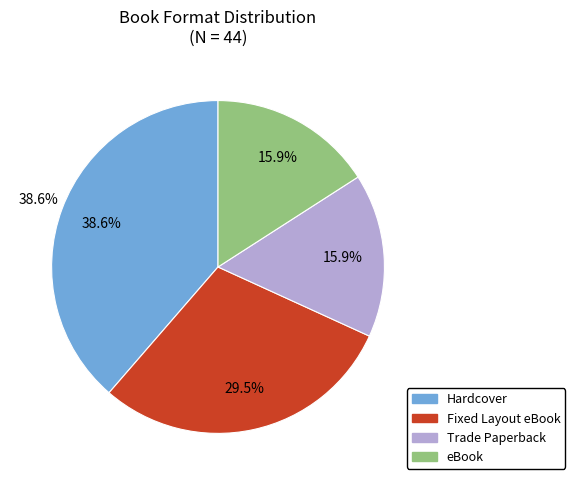

Combined, do Trade Paperback and eBook account for over 50%?

No